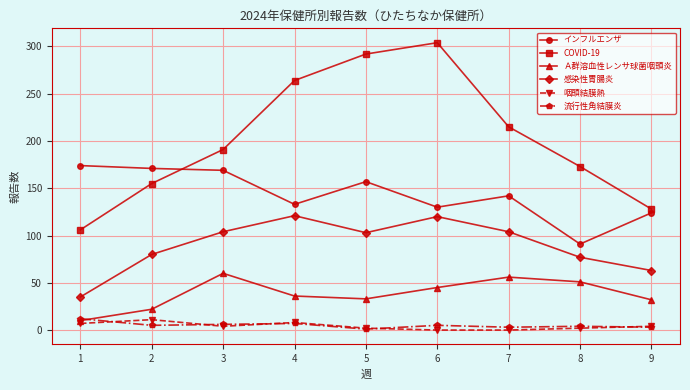

What is the maximum value for 咽頭結膜熱?

11